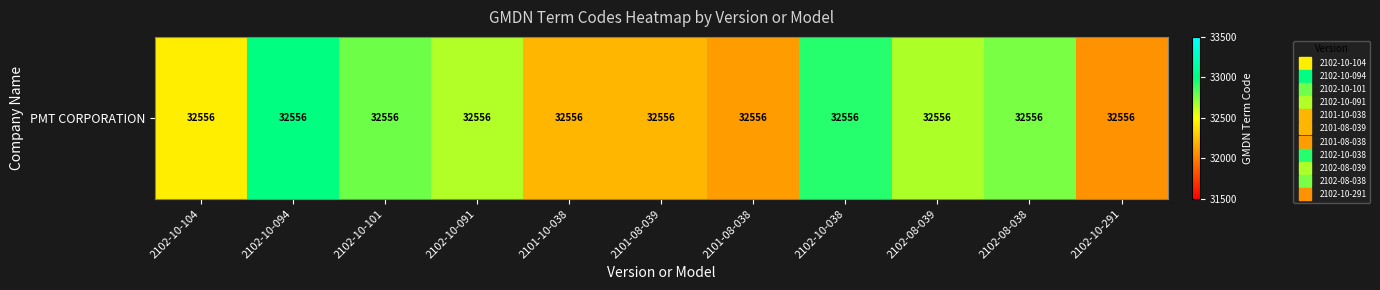

What is the change in value from 2101-10-038 to 2102-10-291?

-135.4